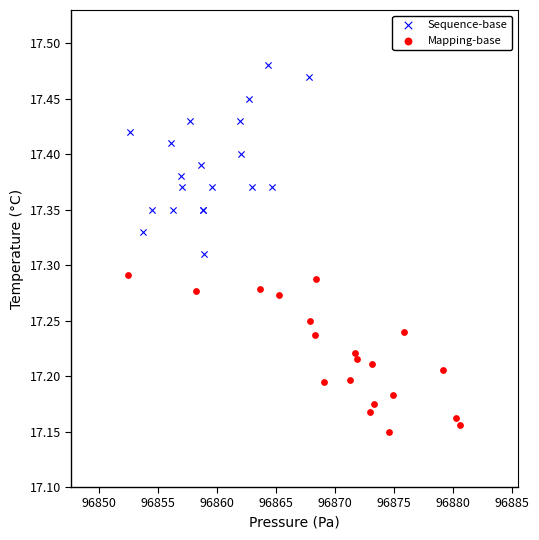

Which series contains the lowest Y value?

Mapping-base